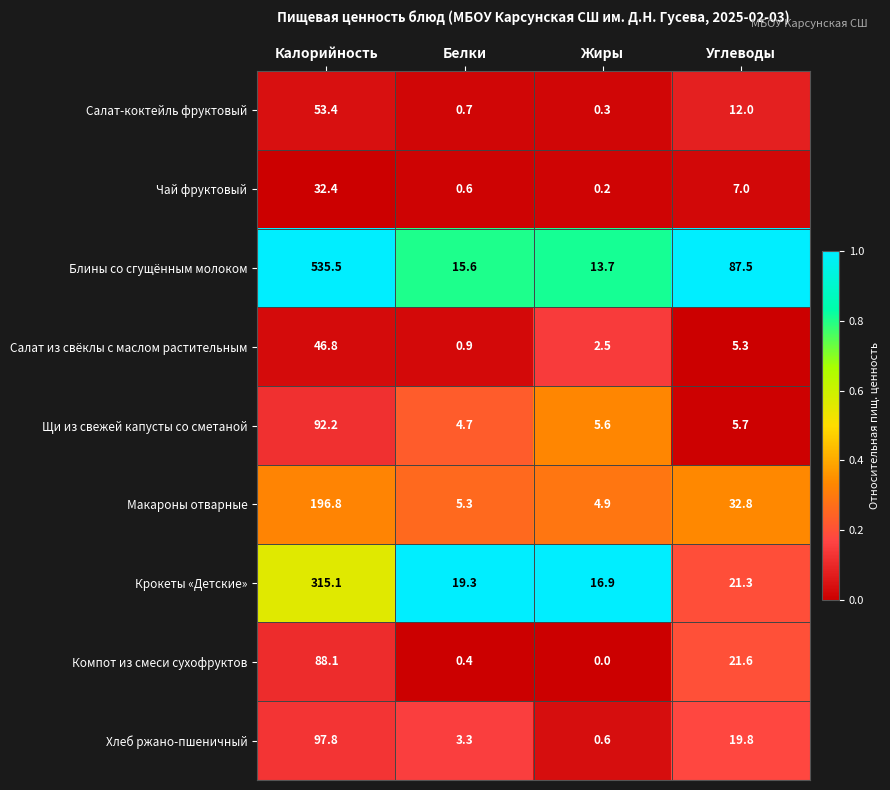

Which series has the largest total across all categories?

Блины со сгущённым молоком